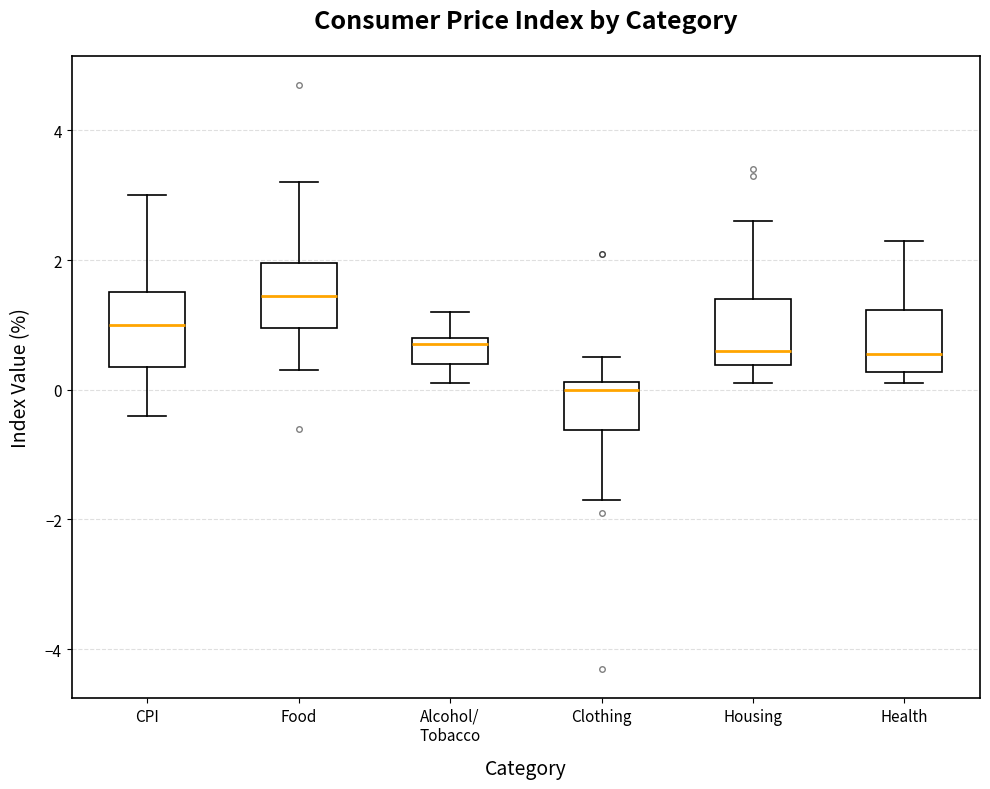

Reading left to right, transcribe this box plot: for each box, give where its median line is, the range the box spans, and where its two whiskers end, as read against the y-axis. The values are not printed on the chart, so give them approximately, as read against the axis.

CPI: median 1.0, box 0.4 to 1.6, whiskers -0.4 to 3.0
Food: median 1.4, box 1.0 to 2.0, whiskers 0.4 to 3.2
Alcohol/ Tobacco: median 0.8 (just below the box's upper edge), box 0.4 to 0.8, whiskers 0.2 to 1.2
Clothing: median 0.0, box -0.6 to 0.2, whiskers -1.6 to 0.6
Housing: median 0.6, box 0.4 to 1.4, whiskers 0.2 to 2.6
Health: median 0.6, box 0.2 to 1.2, whiskers 0.2 (just below the box's lower edge) to 2.4